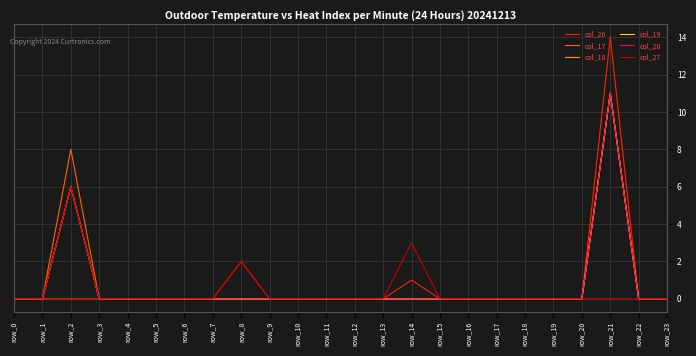

Which label corresponds to the smallest value in the chart?

row_0